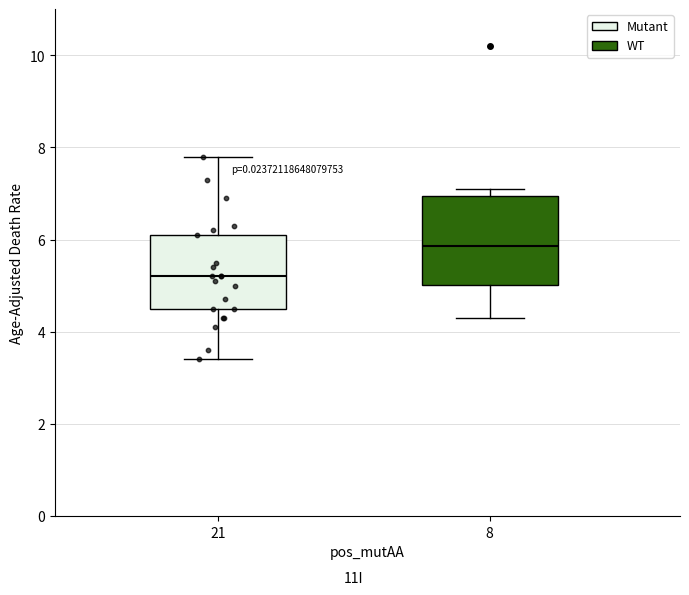

Which box is the tallest, from its lower edge to its upper edge?

8